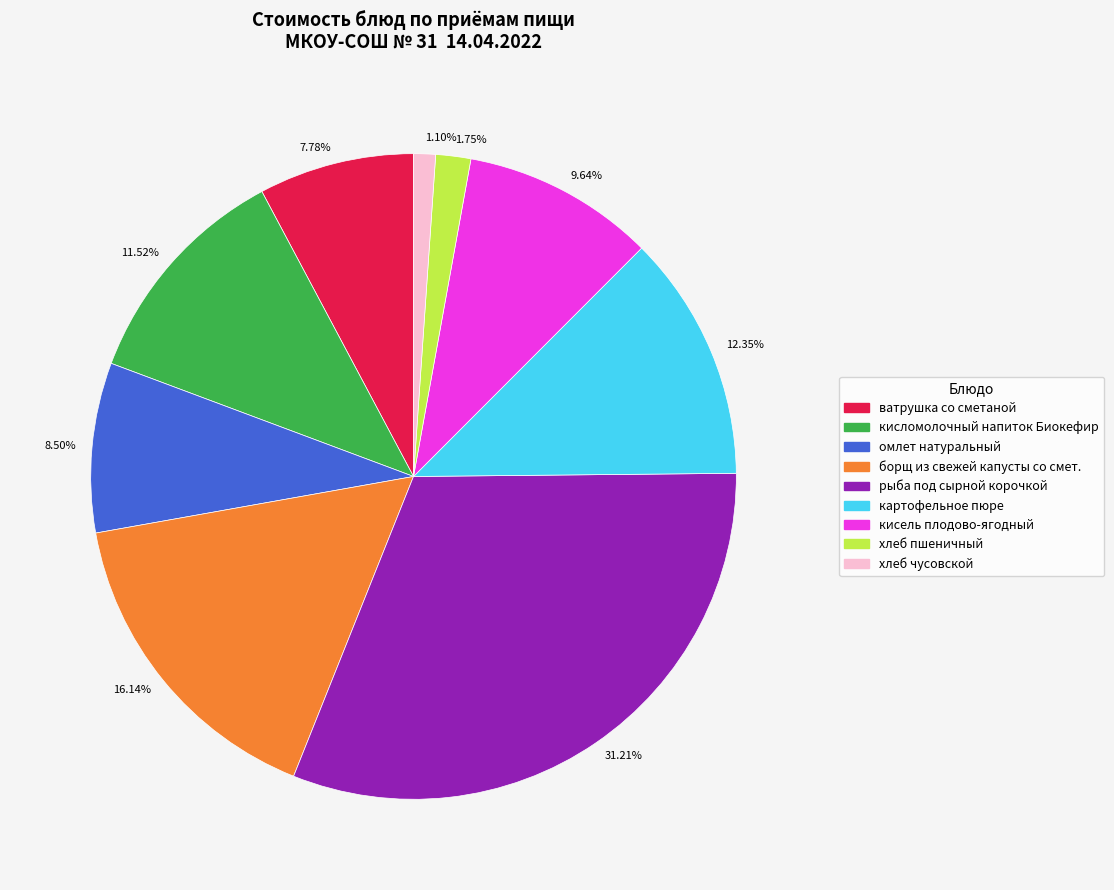

Which category has the biggest portion of the pie?

31.21%